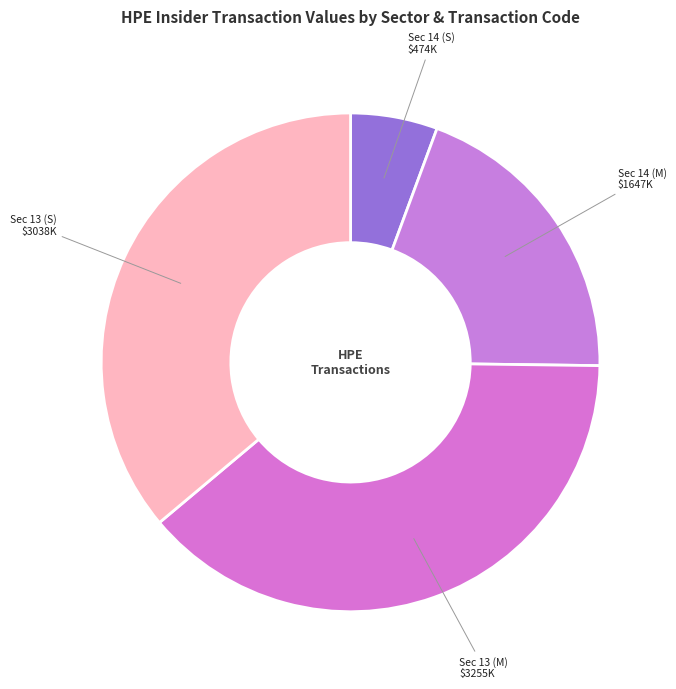

Is there any slice that represents more than half of the pie?

No